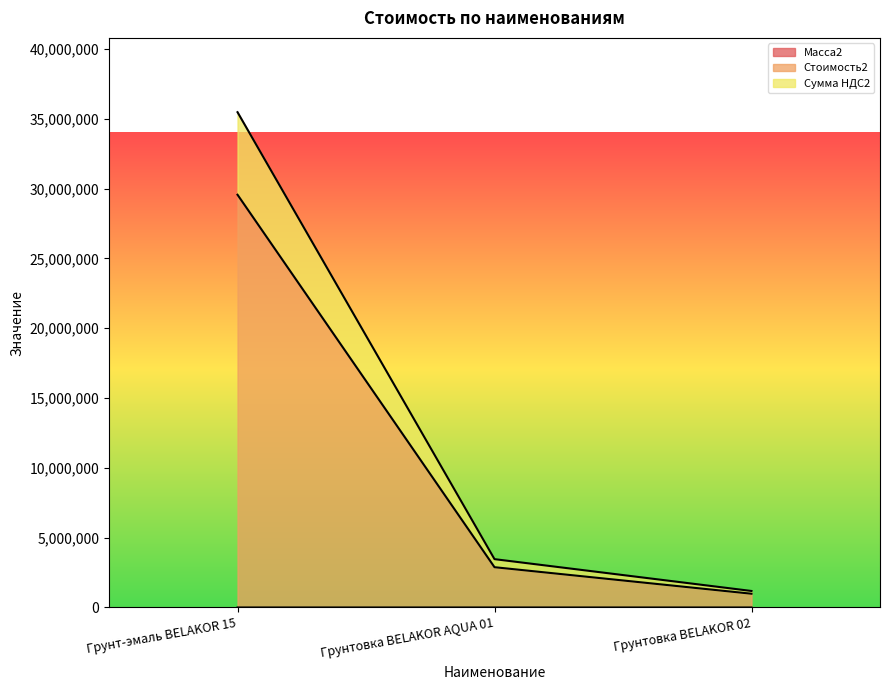

Rank the series by their maximum value, from lowest to highest.

Масса2, Сумма НДС2, Стоимость2